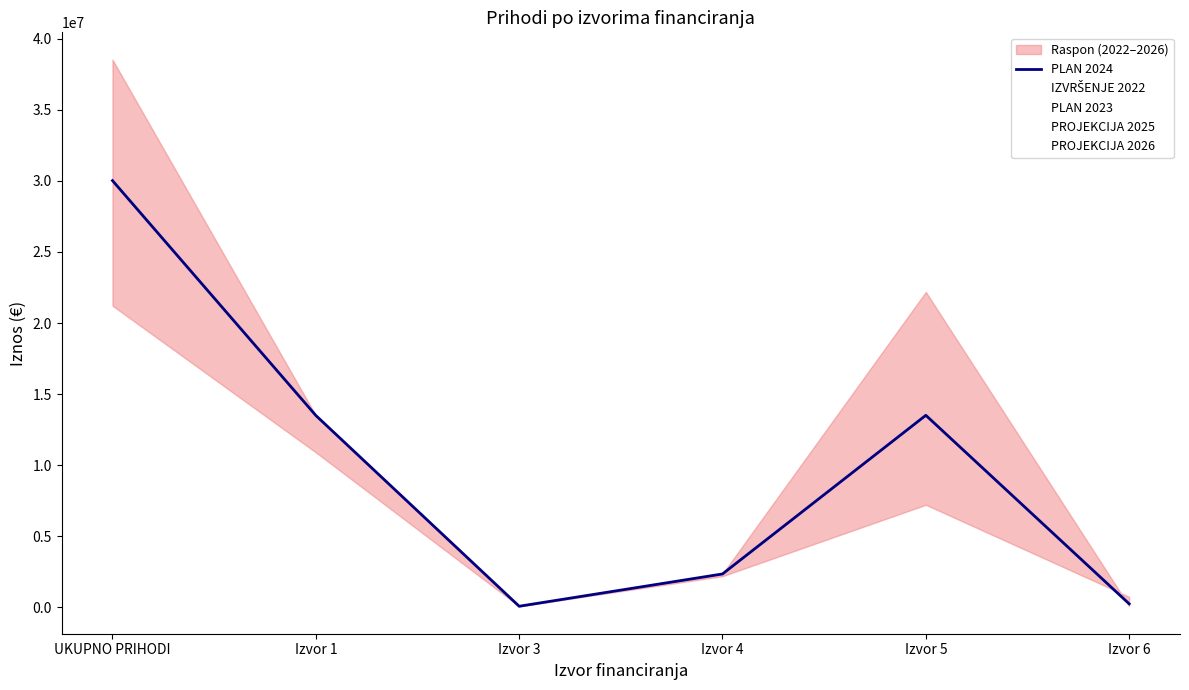

True or false: IZVRŠENJE 2022 has a value of 745085.4 at Izvor 6.

True